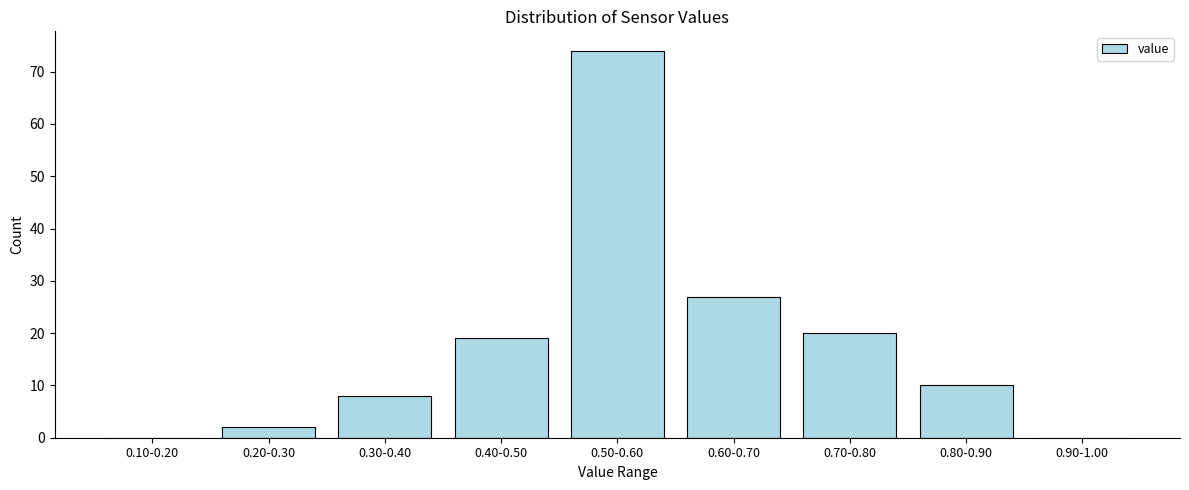

Reading right to left, what are all the values shown in this chart?

0.90-1.00=0	0.80-0.90=10	0.70-0.80=20	0.60-0.70=27	0.50-0.60=74	0.40-0.50=19	0.30-0.40=8	0.20-0.30=2	0.10-0.20=0